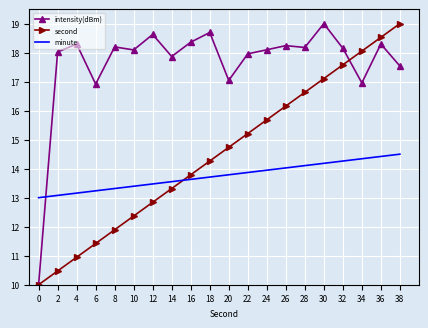

Rank the series by their average value, from lowest to highest.

minute, second, intensity(dBm)